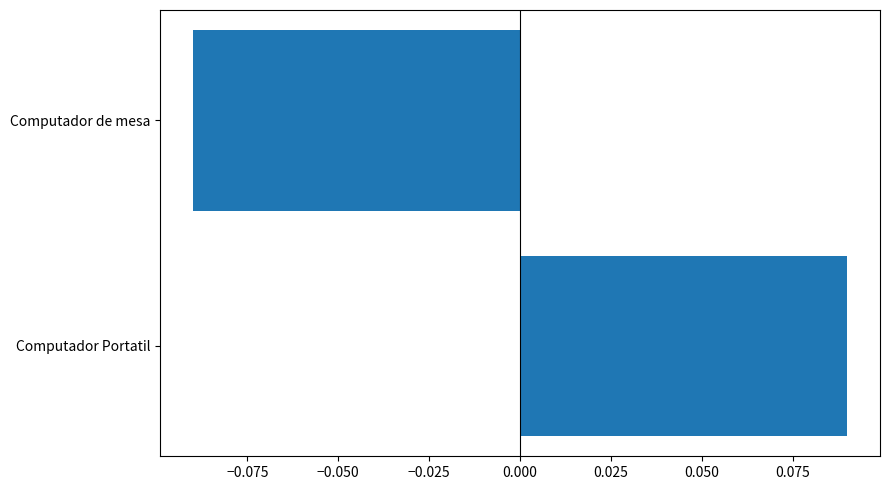

Which category has the lowest value across all series?

Computador de mesa